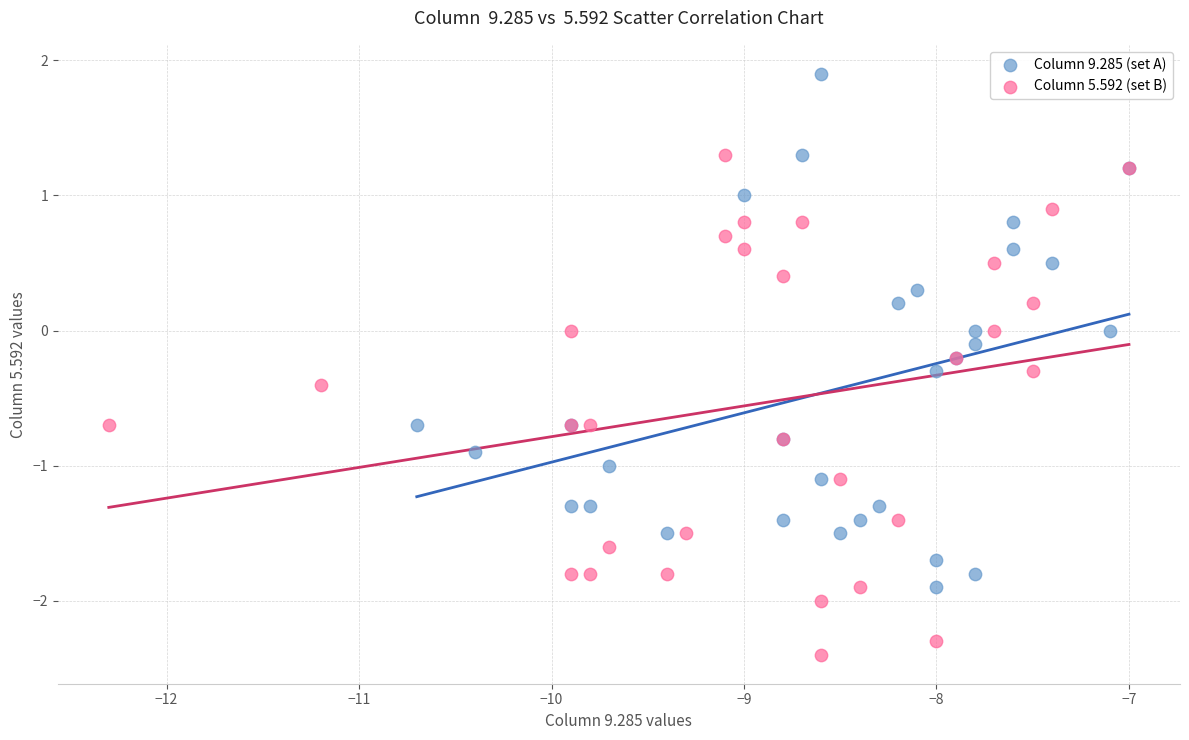

Which series has the widest spread of Y values?

Column 9.285 (set A)